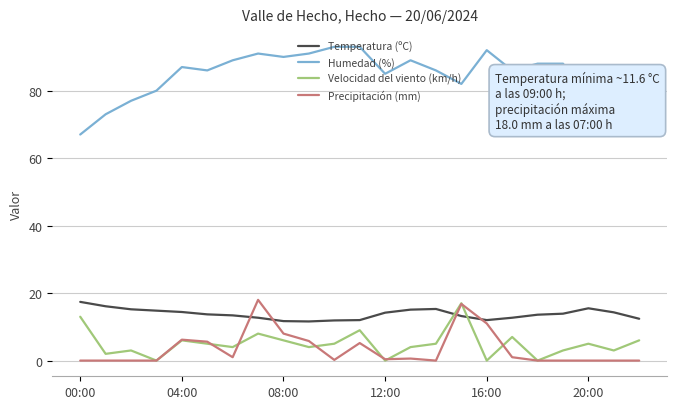

Which series has the widest spread of values?

Humedad (%)